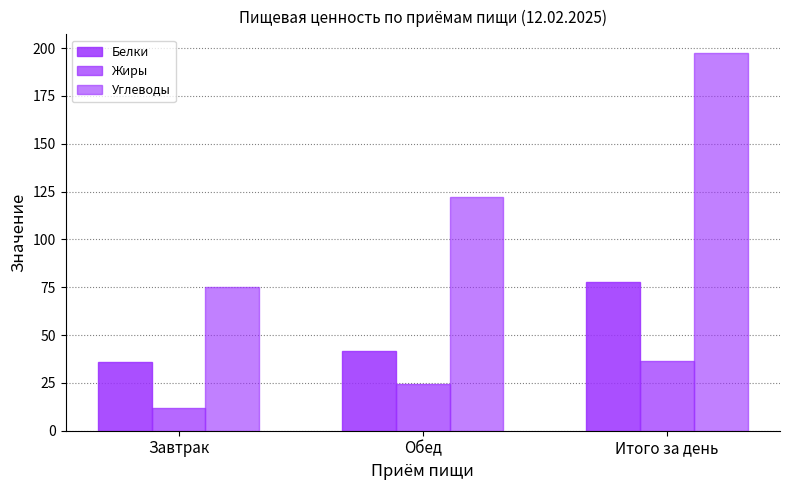

What is the difference between the maximum and minimum values in the Белки series?

41.6